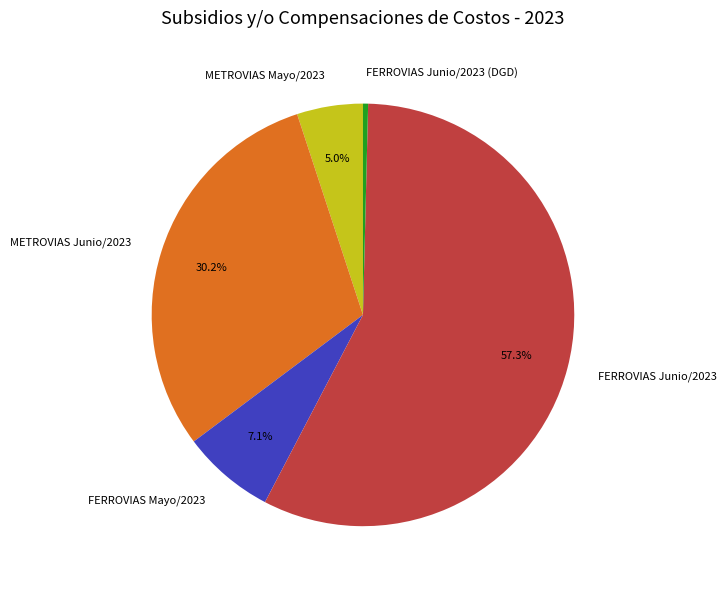

Rank the categories by value from highest to lowest.

FERROVIAS Junio/2023, METROVIAS Junio/2023, FERROVIAS Mayo/2023, METROVIAS Mayo/2023, FERROVIAS Junio/2023 (DGD)